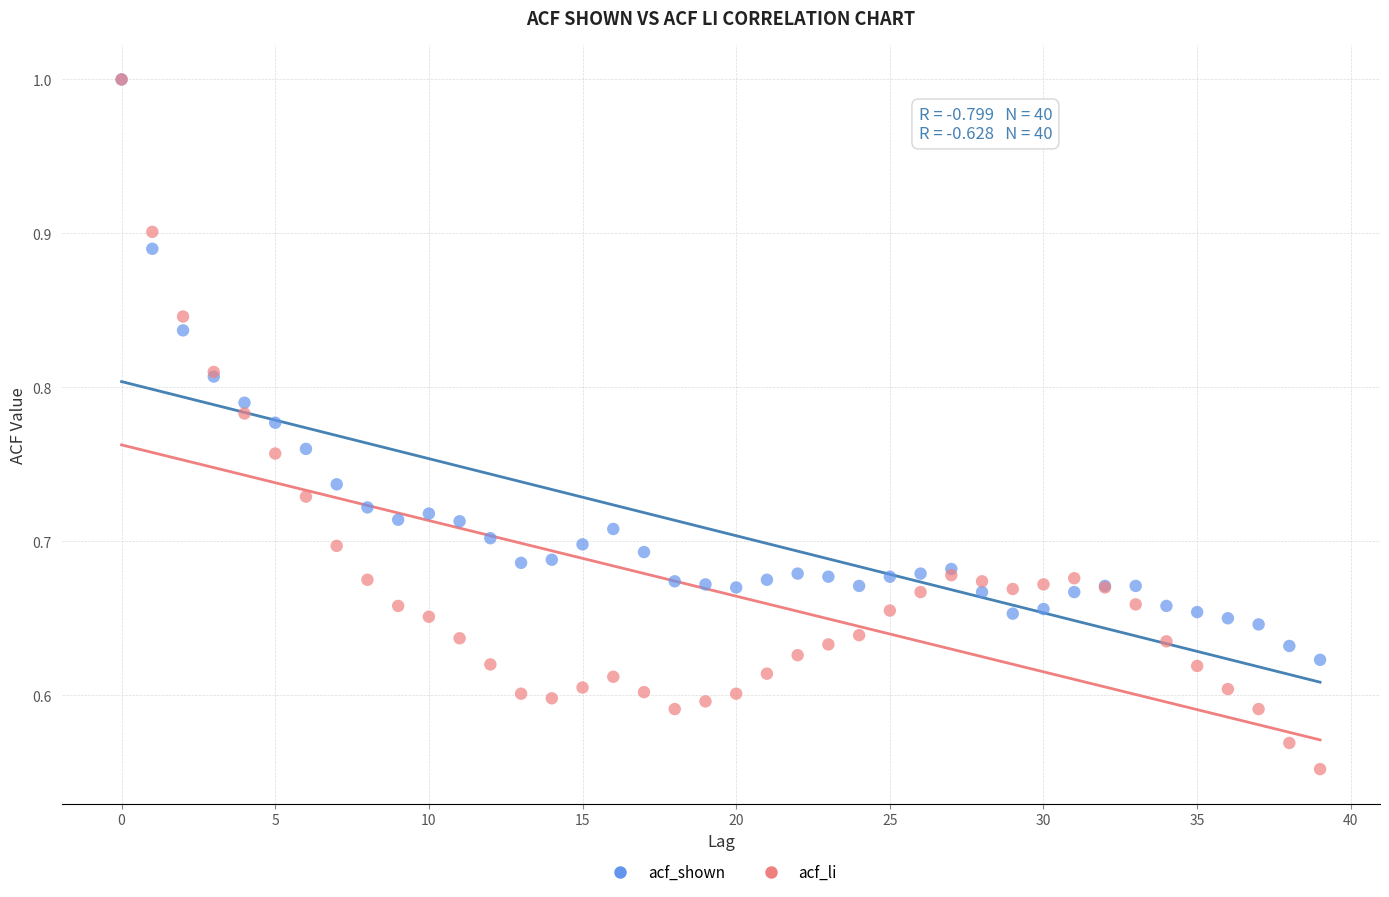

What are all the series names shown in the legend?

acf_shown, acf_li